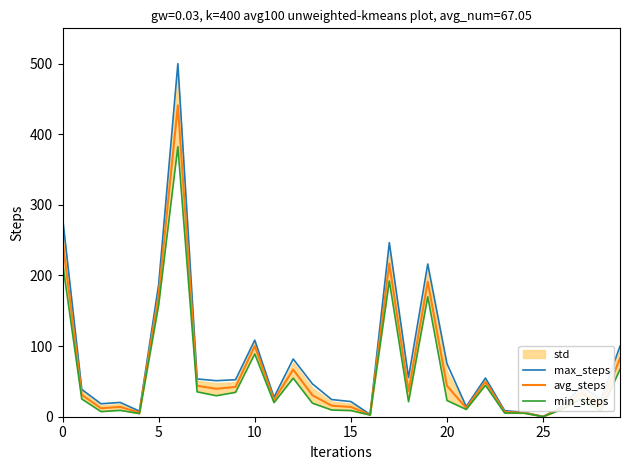

What is the difference between the maximum and minimum values in the max_steps series?

499.8